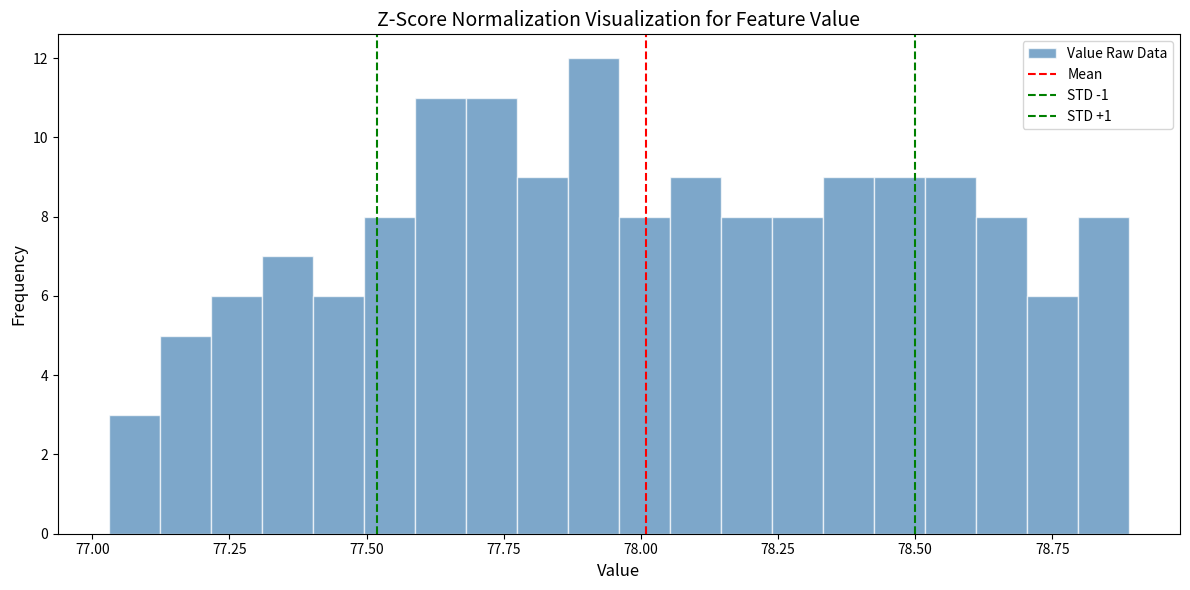

Read against the x-axis, roughly where is the centre of the tallest bar?

77.90